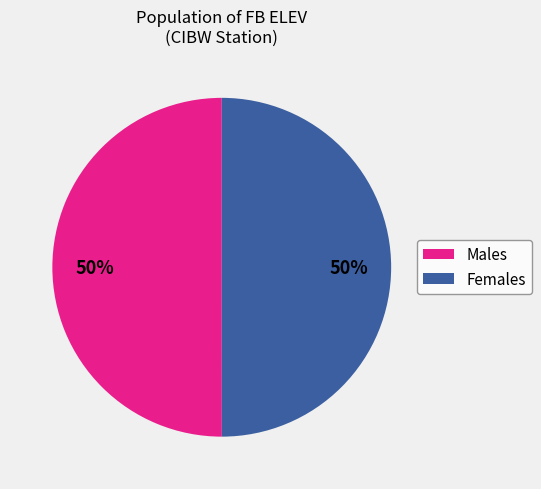

To the nearest percent, what percentage of the pie is Females?

50%